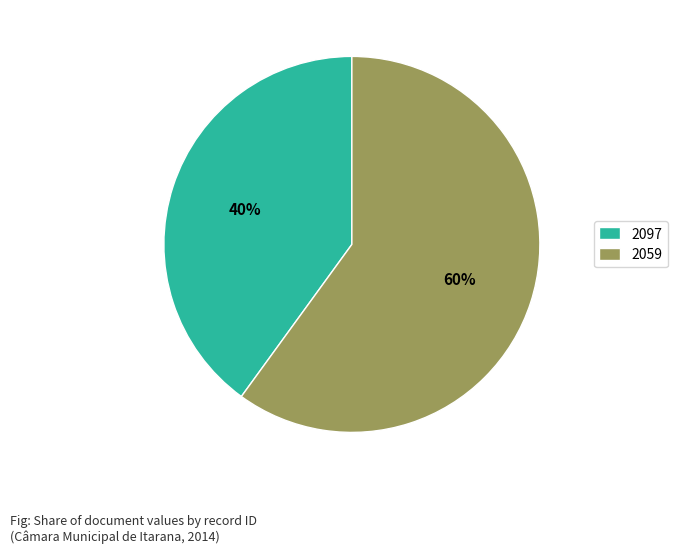

True or false: 2097 accounts for 46% of the total.

False